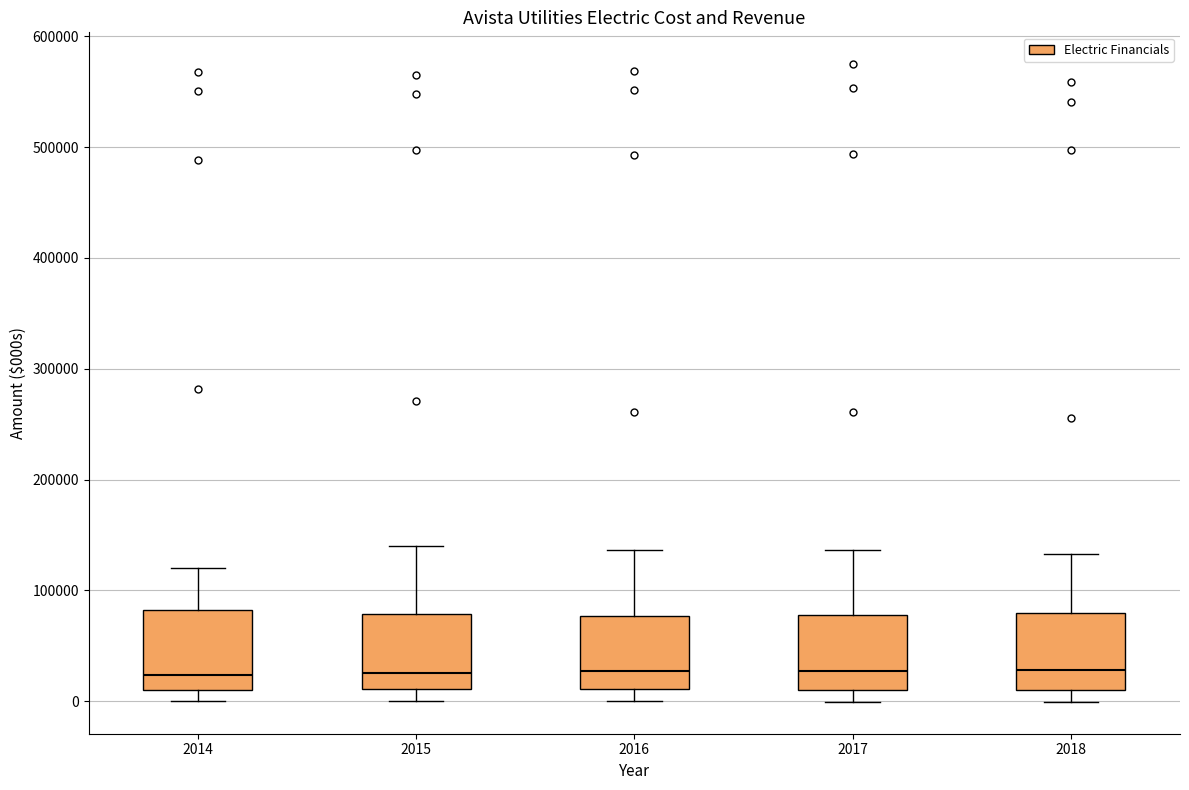

Reading left to right, transcribe this box plot: for each box, give where its median line is, the range the box spans, and where its two whiskers end, as read against the y-axis. The values are not printed on the chart, so give them approximately, as read against the axis.

2014: median 20000, box 10000 to 80000, whiskers 0 to 120000
2015: median 30000, box 10000 to 80000, whiskers 0 to 140000
2016: median 30000, box 10000 to 80000, whiskers 0 to 140000
2017: median 30000, box 10000 to 80000, whiskers 0 to 140000
2018: median 30000, box 10000 to 80000, whiskers 0 to 130000